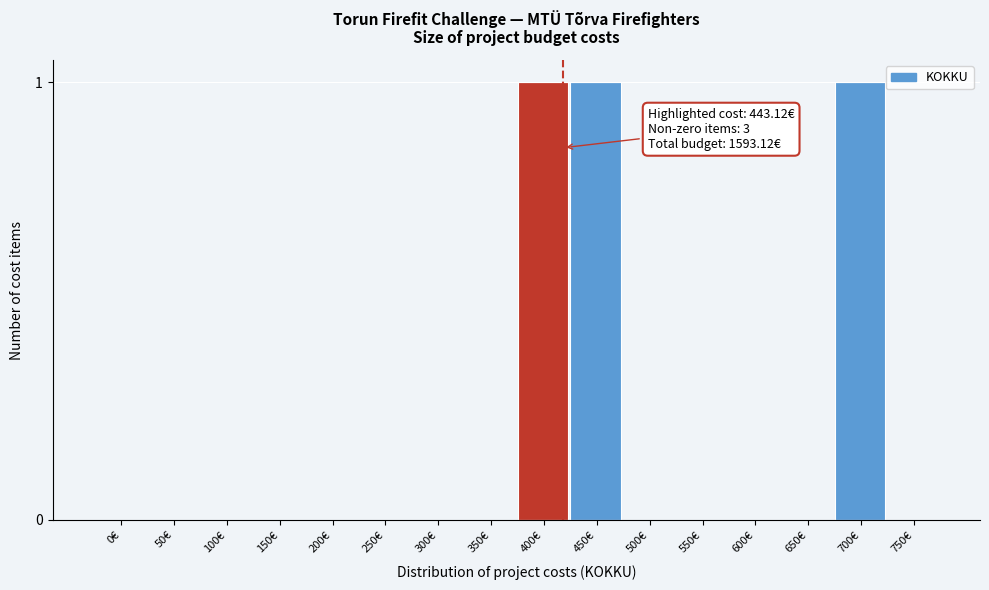

Reading left to right, list all the values displayed in this chart.

0€=0	50€=0	100€=0	150€=0	200€=0	250€=0	300€=0	350€=0	400€=1	450€=1	500€=0	550€=0	600€=0	650€=0	700€=1	750€=0